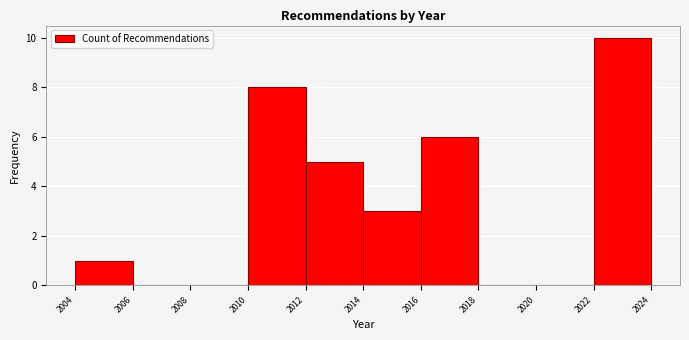

Which range on the x-axis has the tallest bar?

2022 to 2024